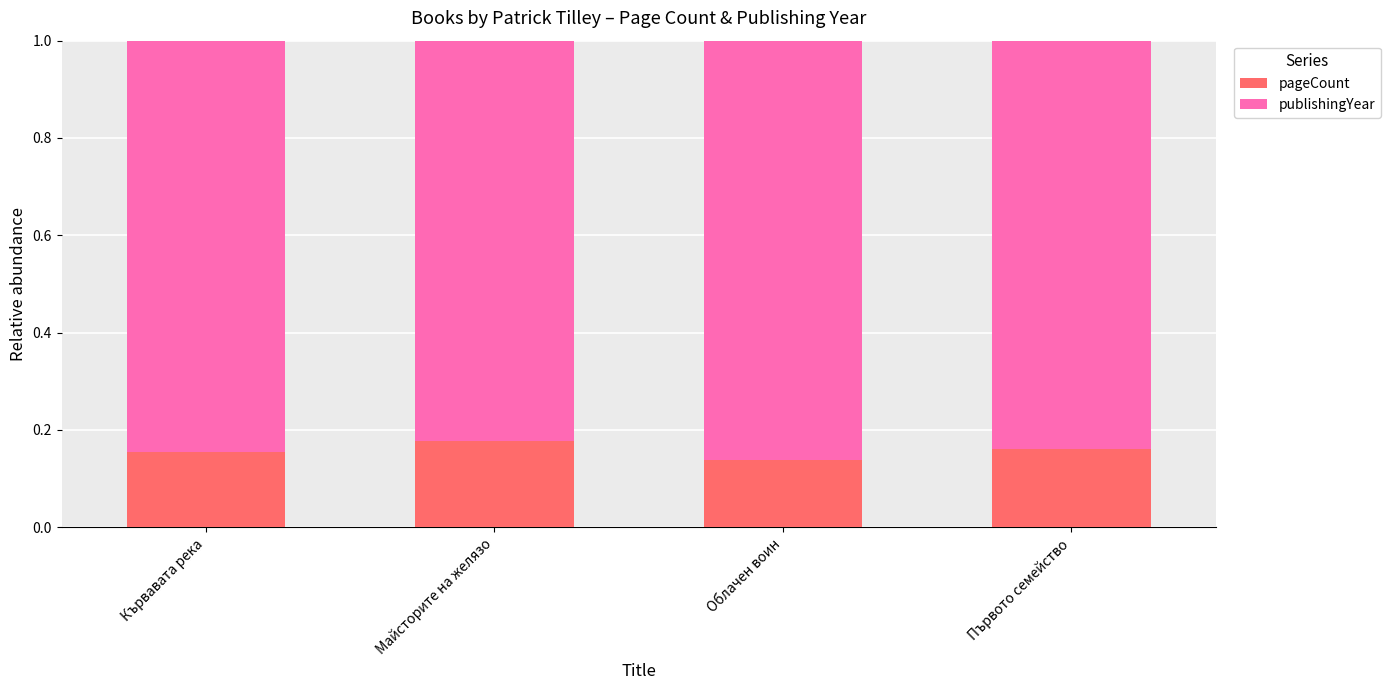

How many pageCount values are between 0 and 1?

4